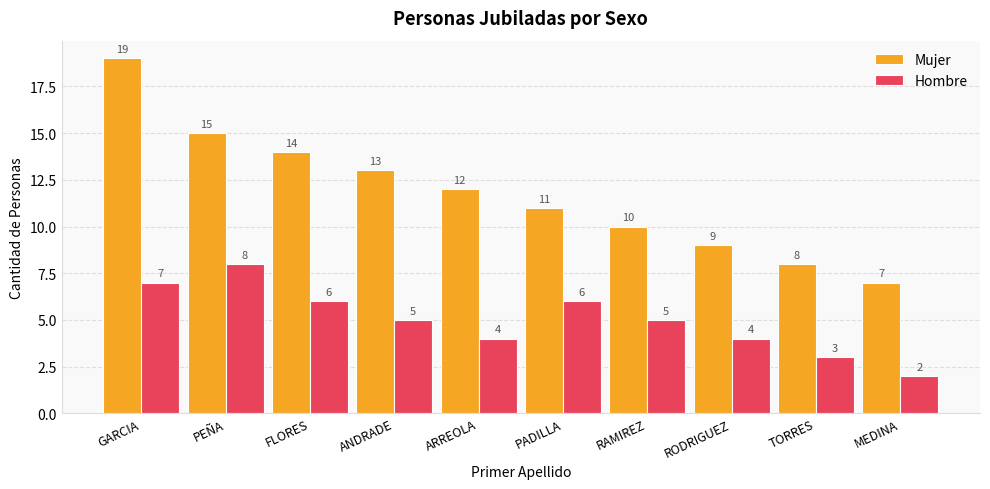

At how many categories does at least one series exceed 3?

10